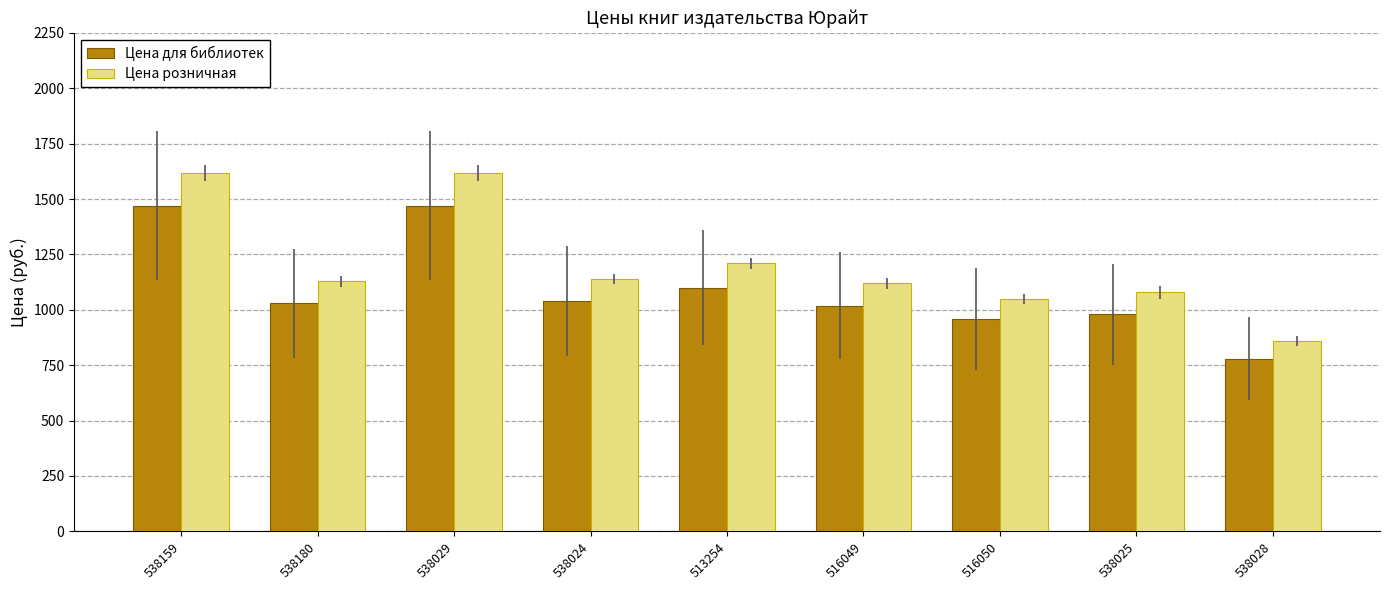

At how many categories does at least one series exceed 1337?

2